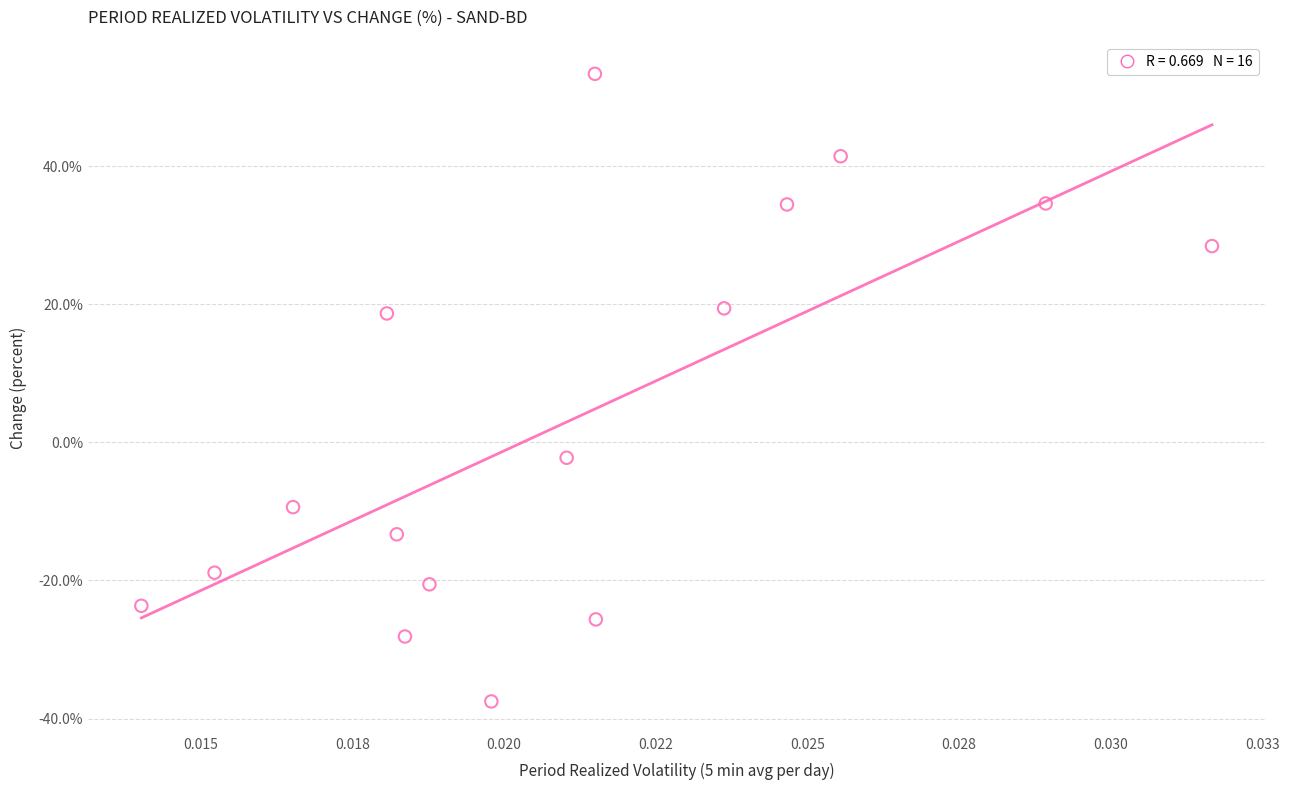

What is the range of Y values (max minus min)?

90.9